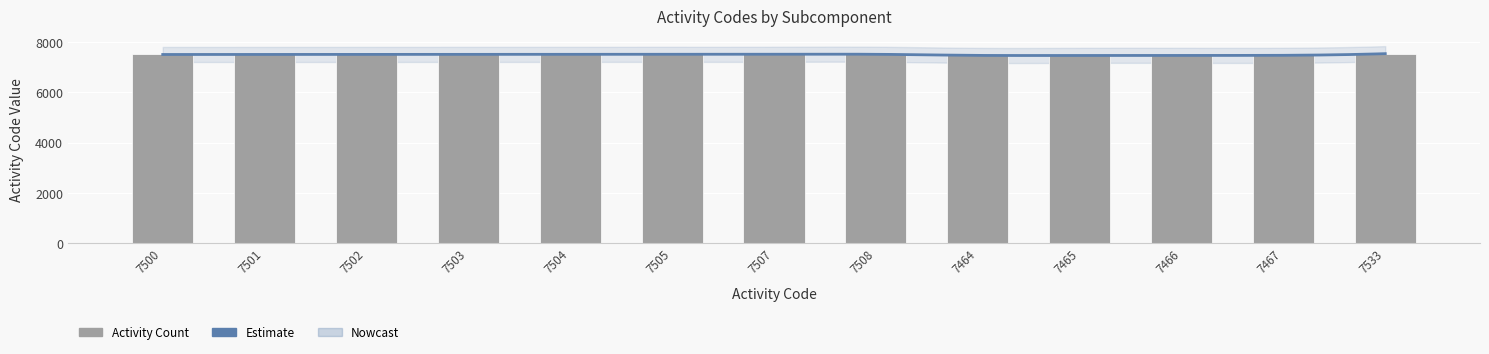

What is the label of the 5th bar from the right?

7464